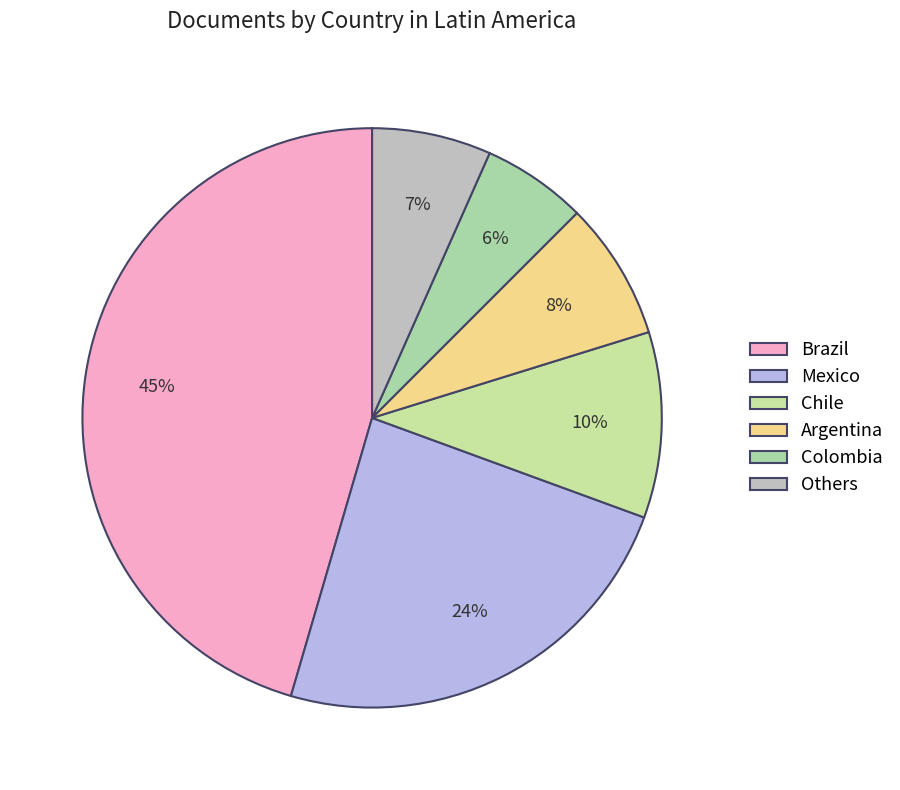

What percentage is the Colombia slice, to the nearest percent?

6%